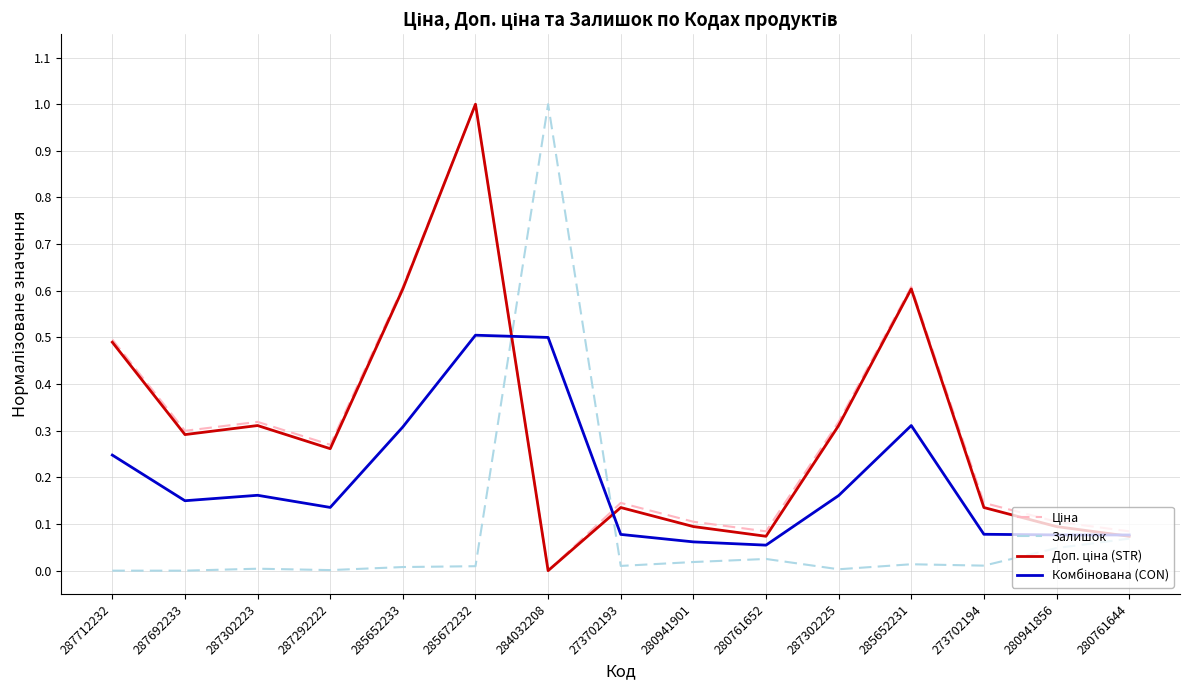

What is the spread (max minus min) of values at 284032208?

1.0